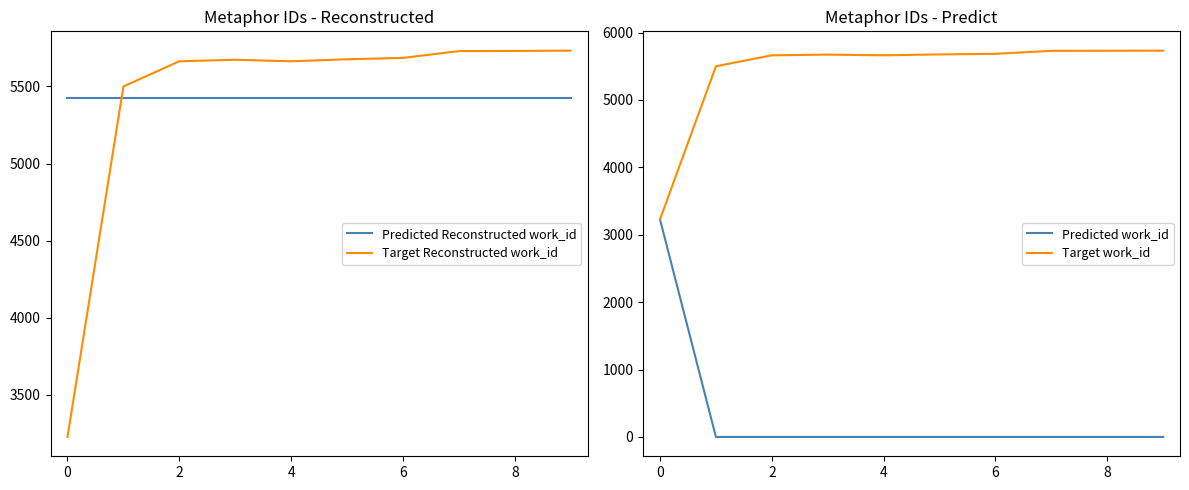

Where is the first local maximum for Target work_id?

4